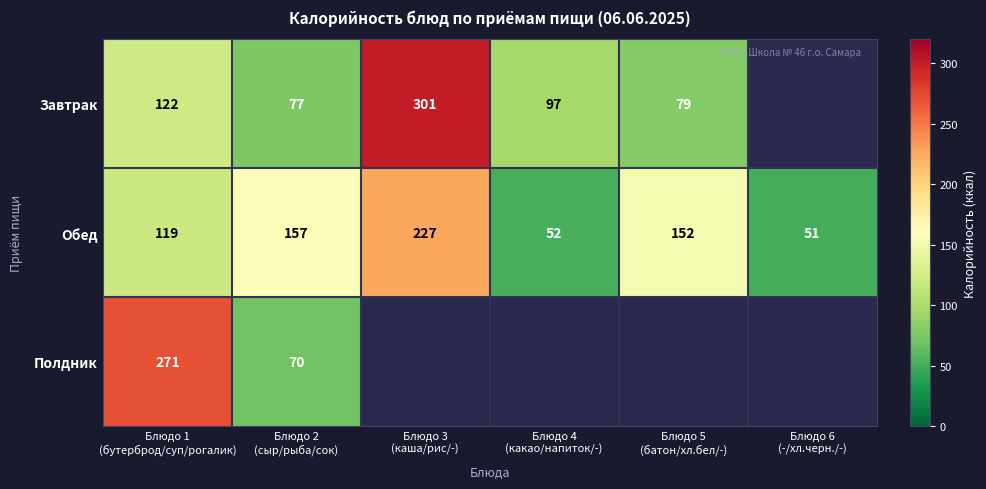

What is the highest value of the Обед series?

227